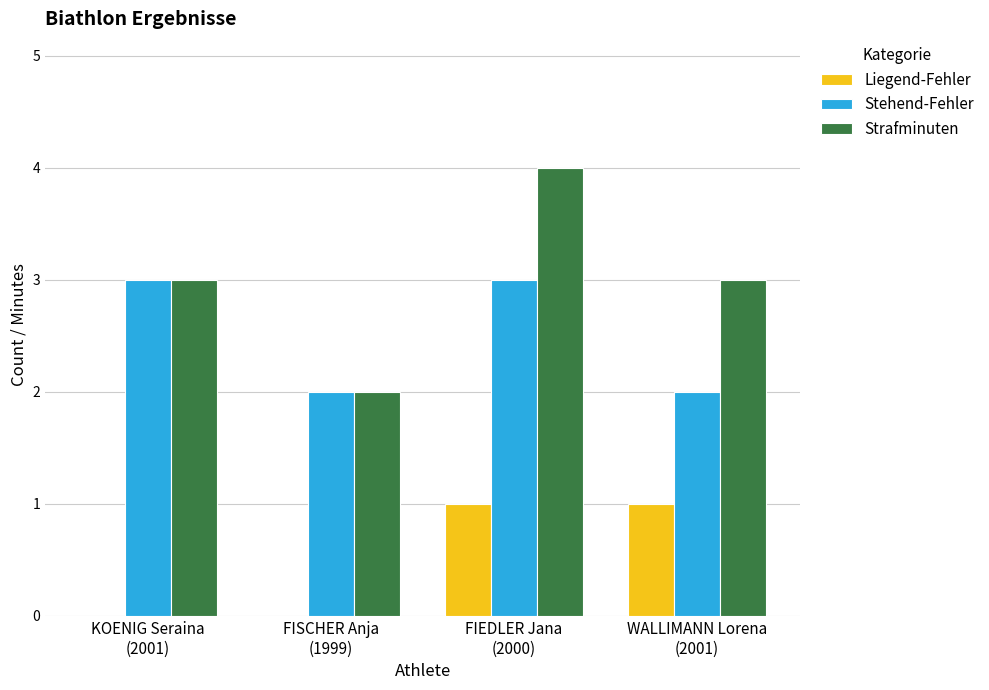

Reading left to right, what are all the values shown in this chart?

Liegend-Fehler: 0	0	1	1
Stehend-Fehler: 3	2	3	2
Strafminuten: 3	2	4	3